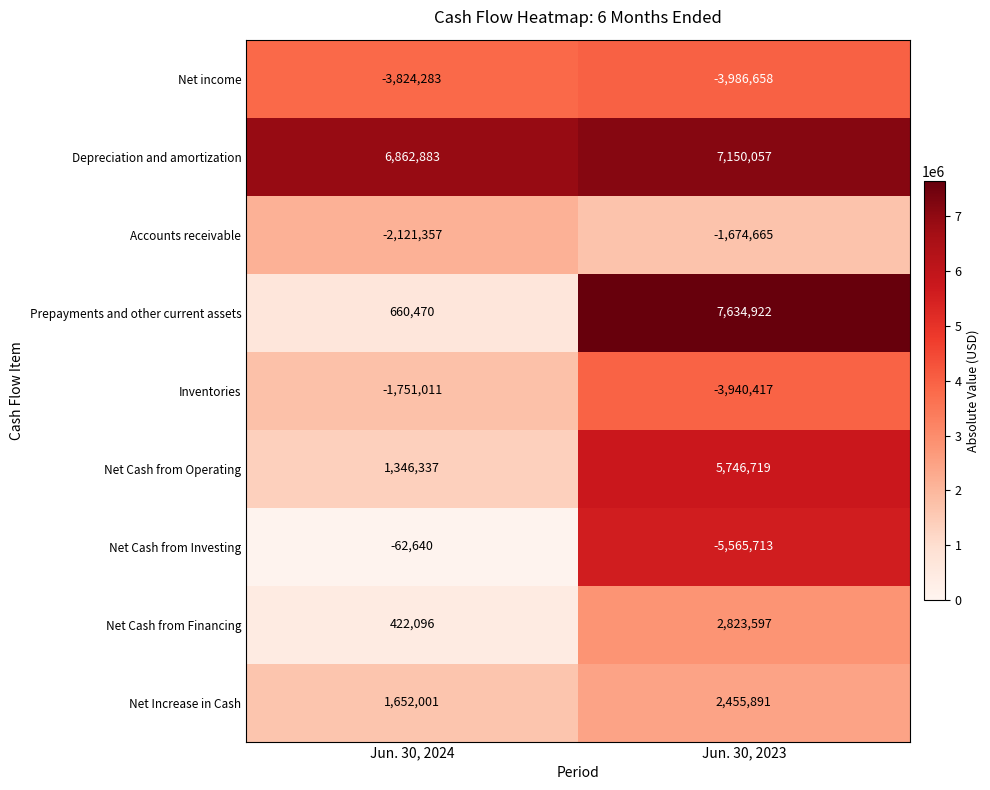

At which category is the sum across all series the highest?

Jun. 30, 2023